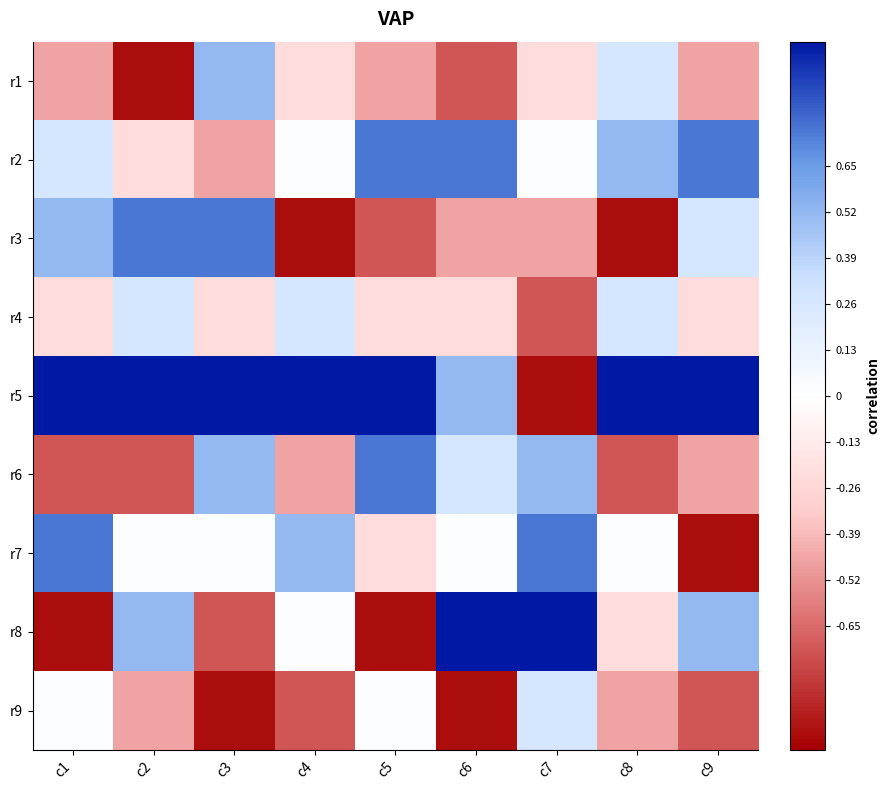

At c4, list the series in order from largest to smallest.

r5, r7, r4, r2, r8, r1, r6, r9, r3